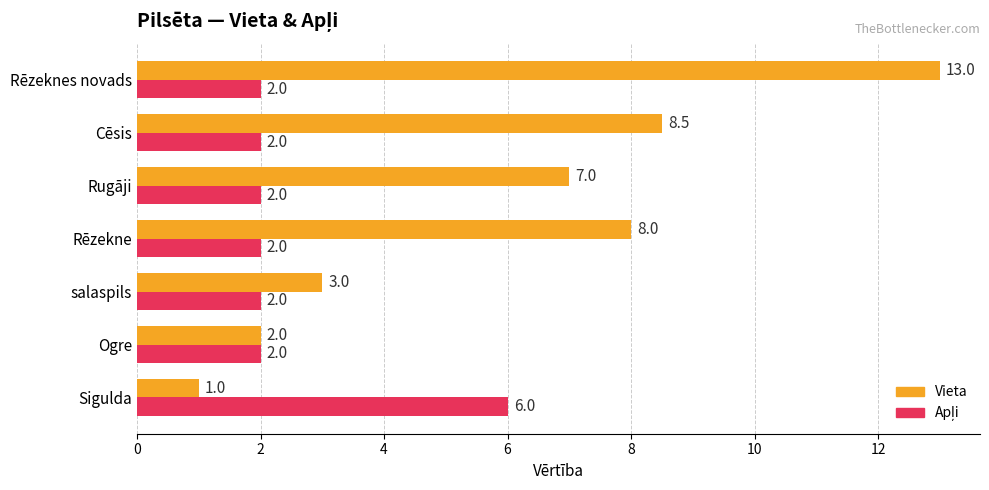

What is the average value of the Vieta series?

6.1